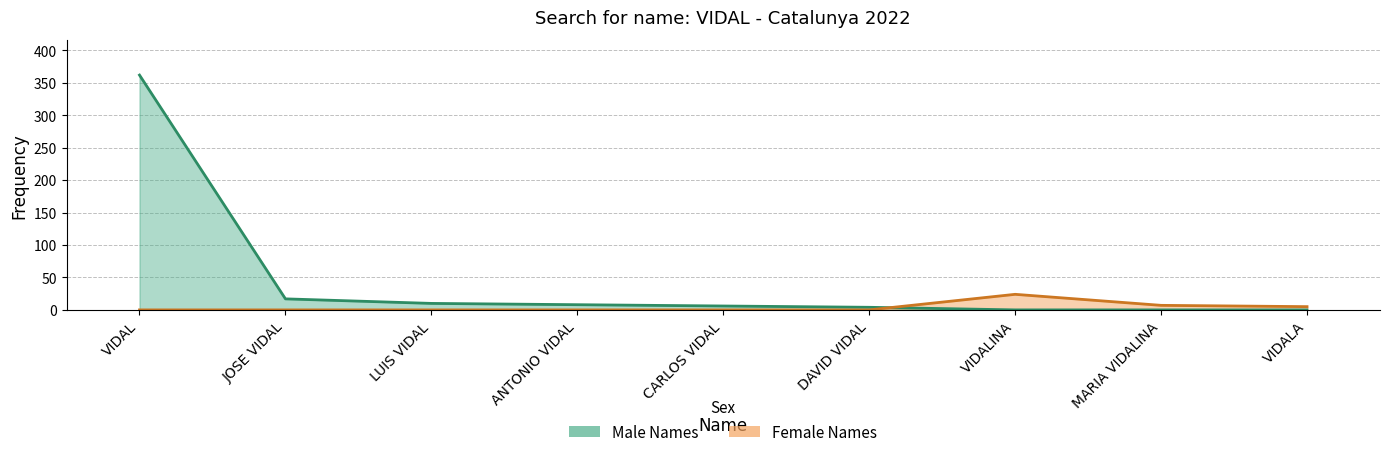

Does the chart have visible grid lines?

Yes